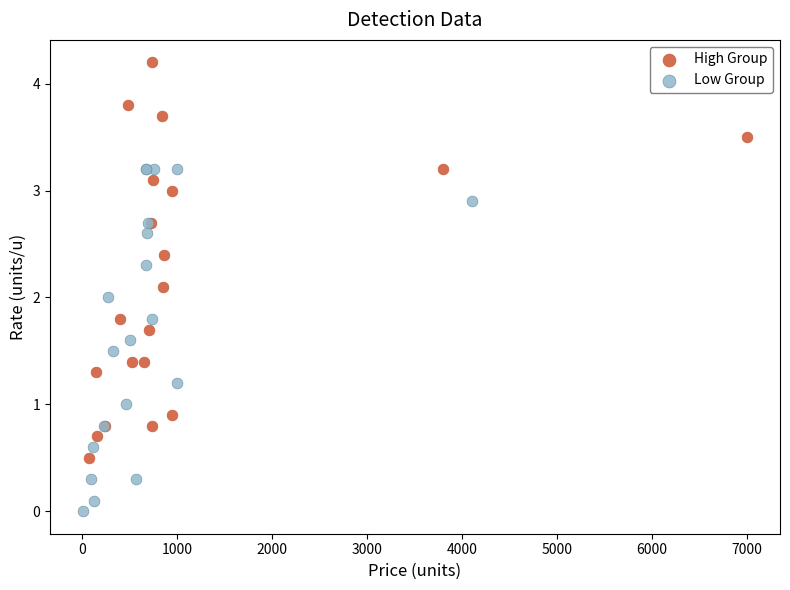

Which series has the largest Y range (max minus min)?

High Group